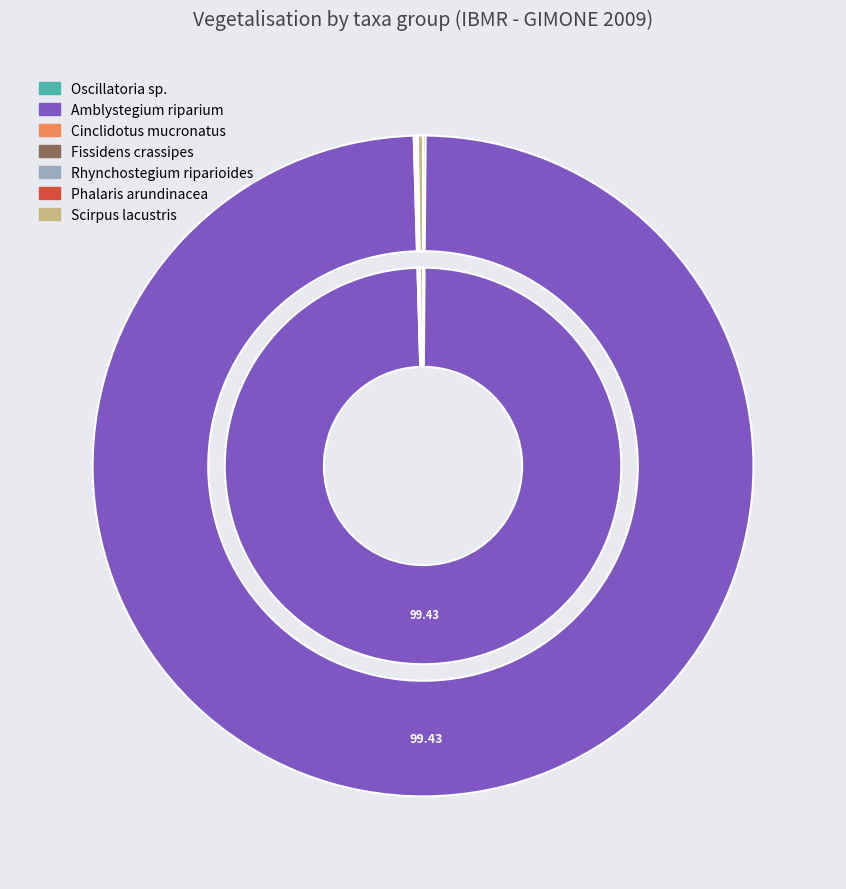

Is it true that Phalaris arundinacea is 0% of the pie?

True